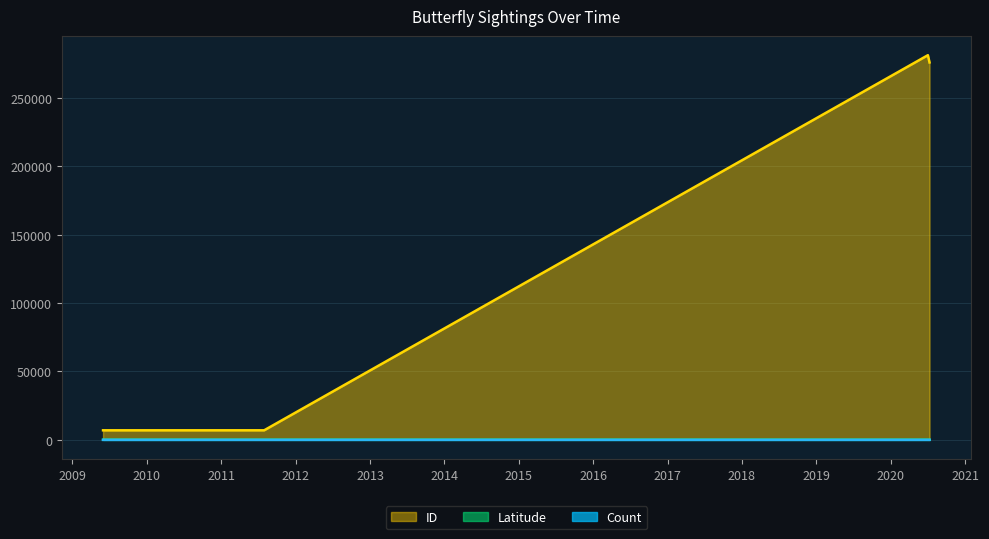

In ID, how many points are higher than both neighbors (excluding endpoints)?

1